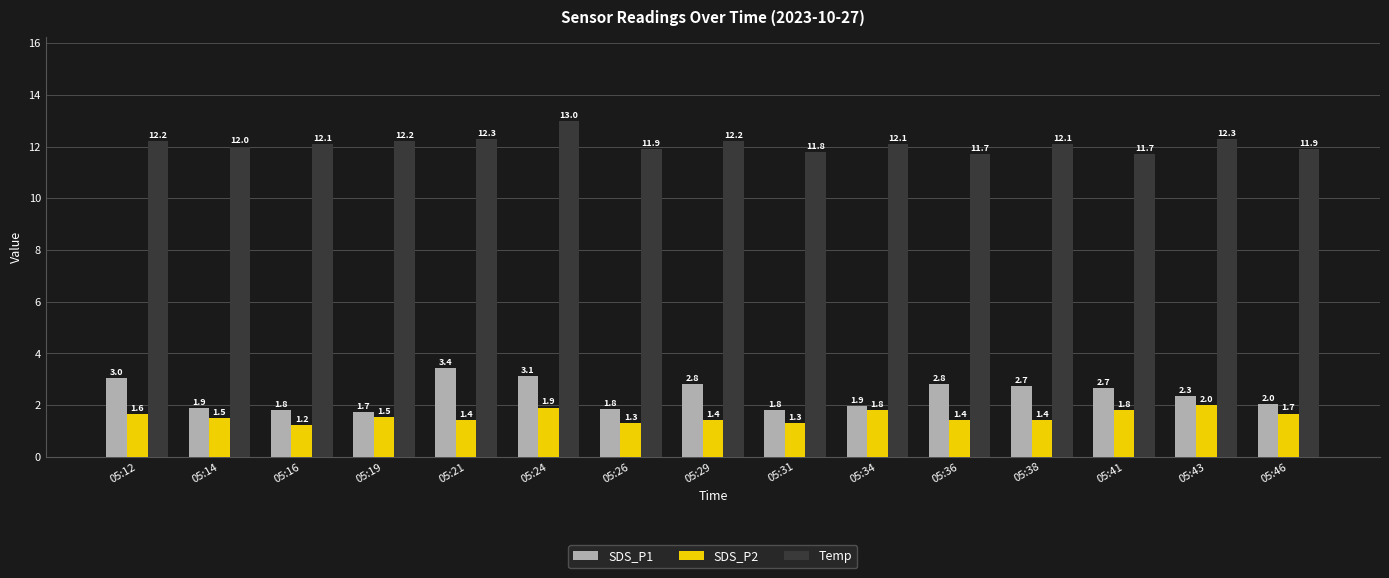

At which label does SDS_P1 first exceed 2?

05:12